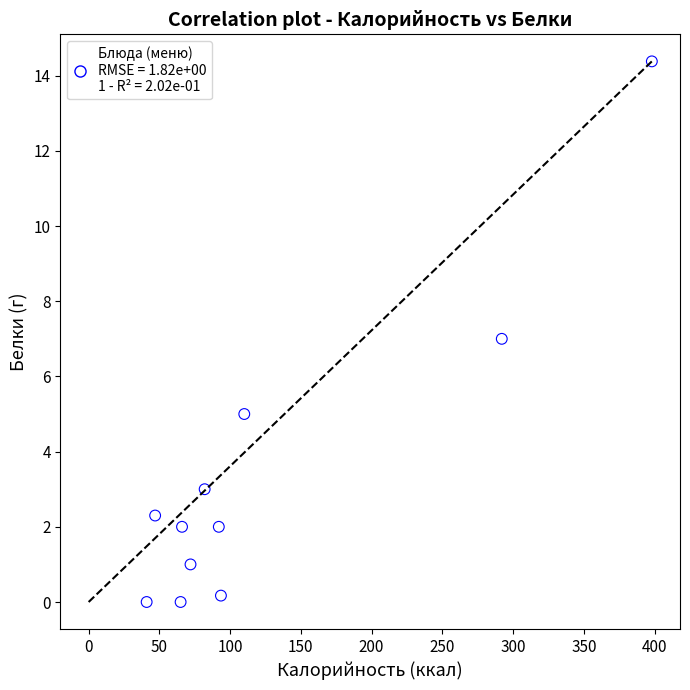

What is the average Y value?

3.4